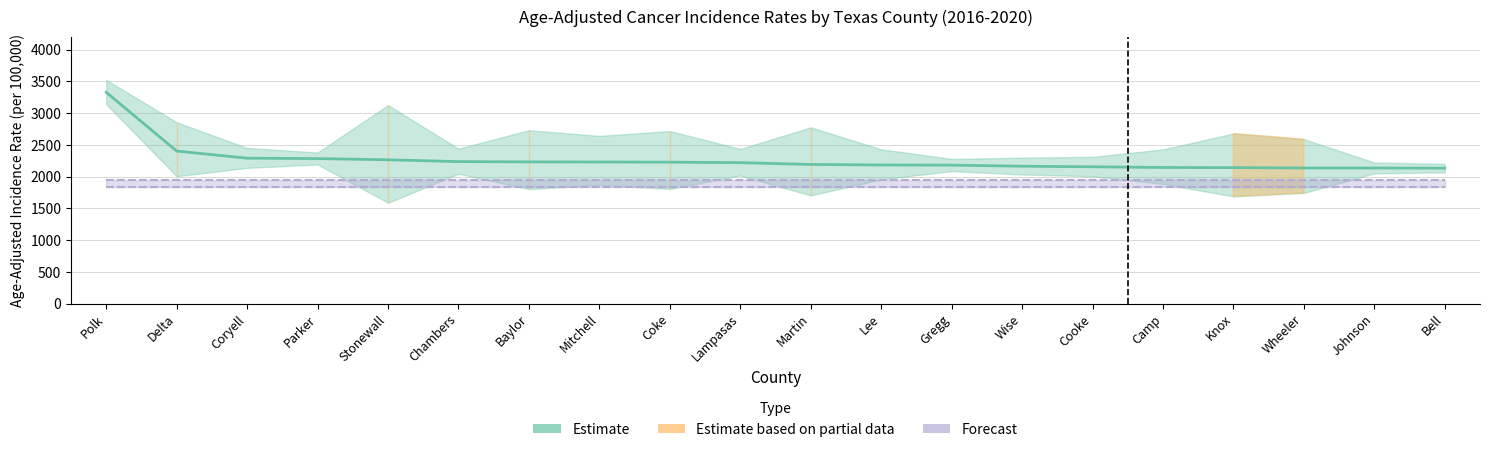

What position from the right is Mitchell?

13